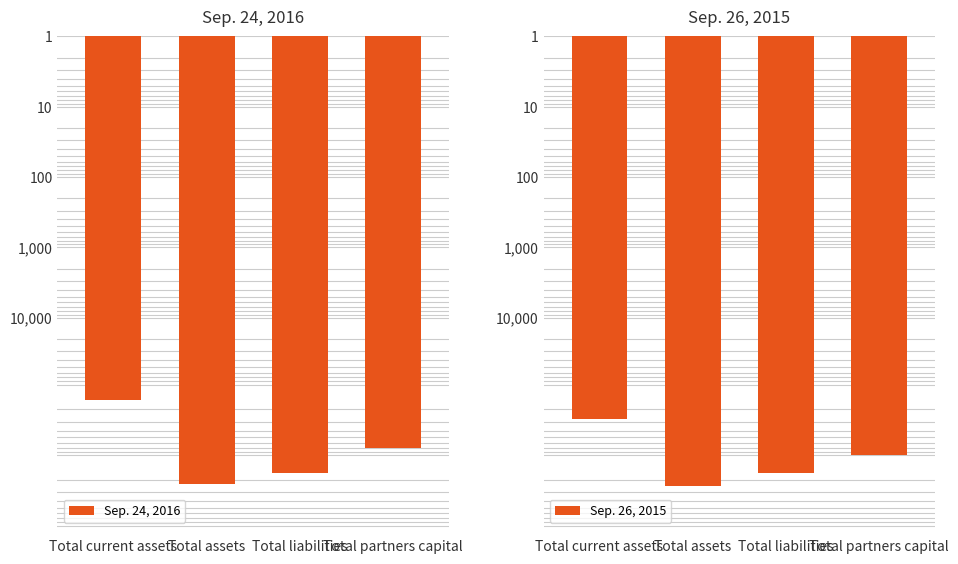

Which series has the largest total across all categories?

Sep. 26, 2015